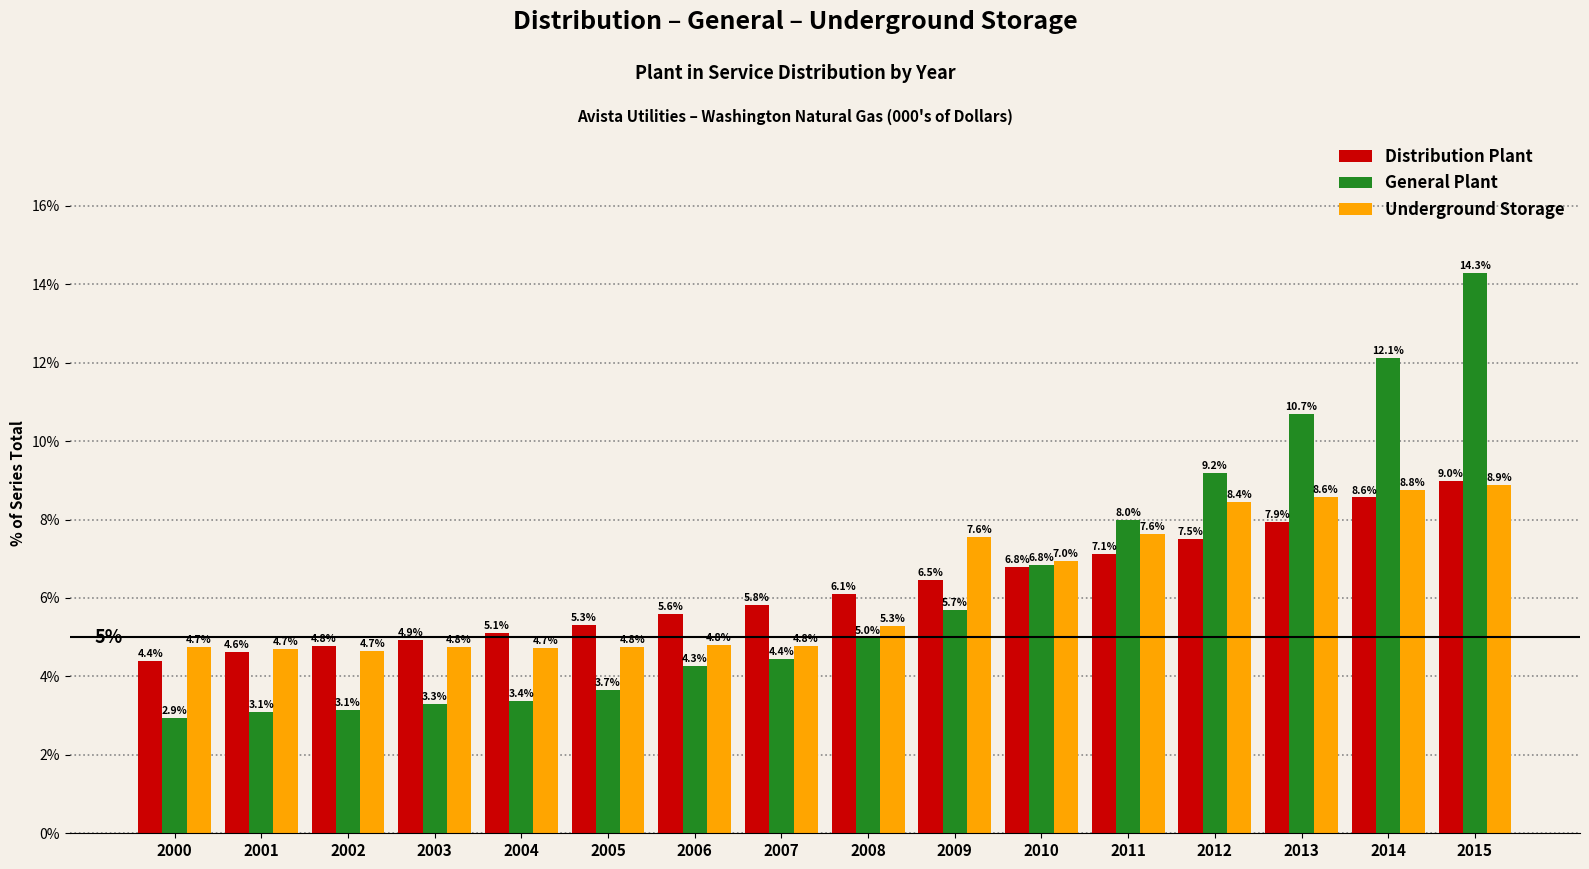

Reading left to right, transcribe all the data shown in this chart.

Distribution Plant: 4.4	4.6	4.8	4.9	5.1	5.3	5.6	5.8	6.1	6.5	6.8	7.1	7.5	7.9	8.6	9.0
General Plant: 2.9	3.1	3.1	3.3	3.4	3.7	4.3	4.4	5.0	5.7	6.8	8.0	9.2	10.7	12.1	14.3
Underground Storage: 4.7	4.7	4.7	4.8	4.7	4.8	4.8	4.8	5.3	7.6	7.0	7.6	8.4	8.6	8.8	8.9